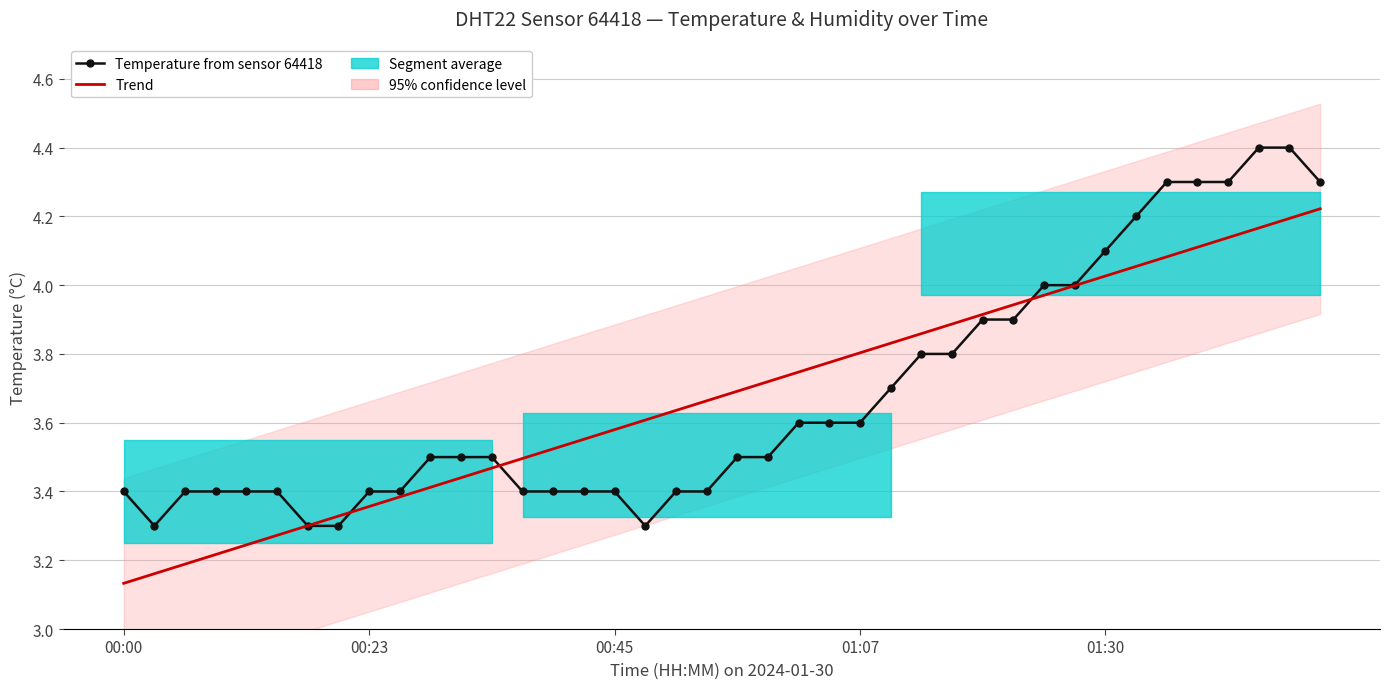

At which label is Temperature from sensor 64418 closest to 3?

00:23